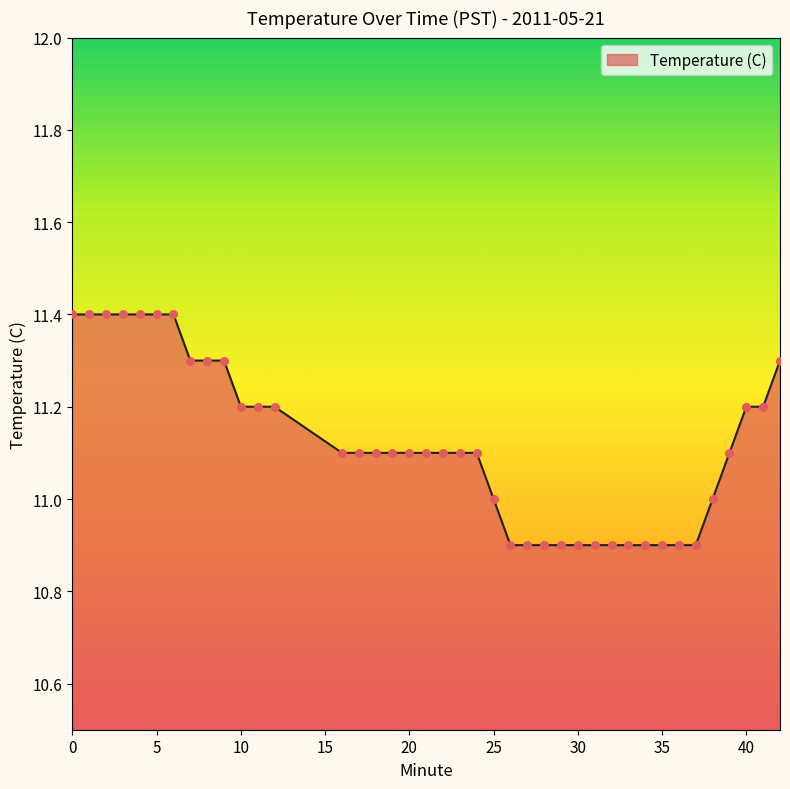

What is the difference between the maximum and minimum values?

0.5